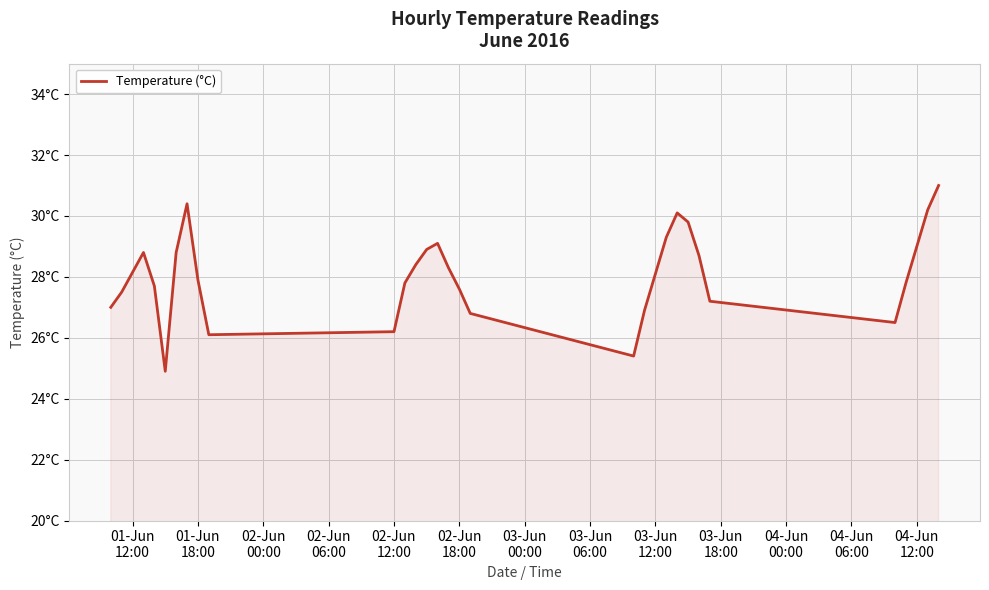

What is the difference between the maximum and minimum values?

6.1